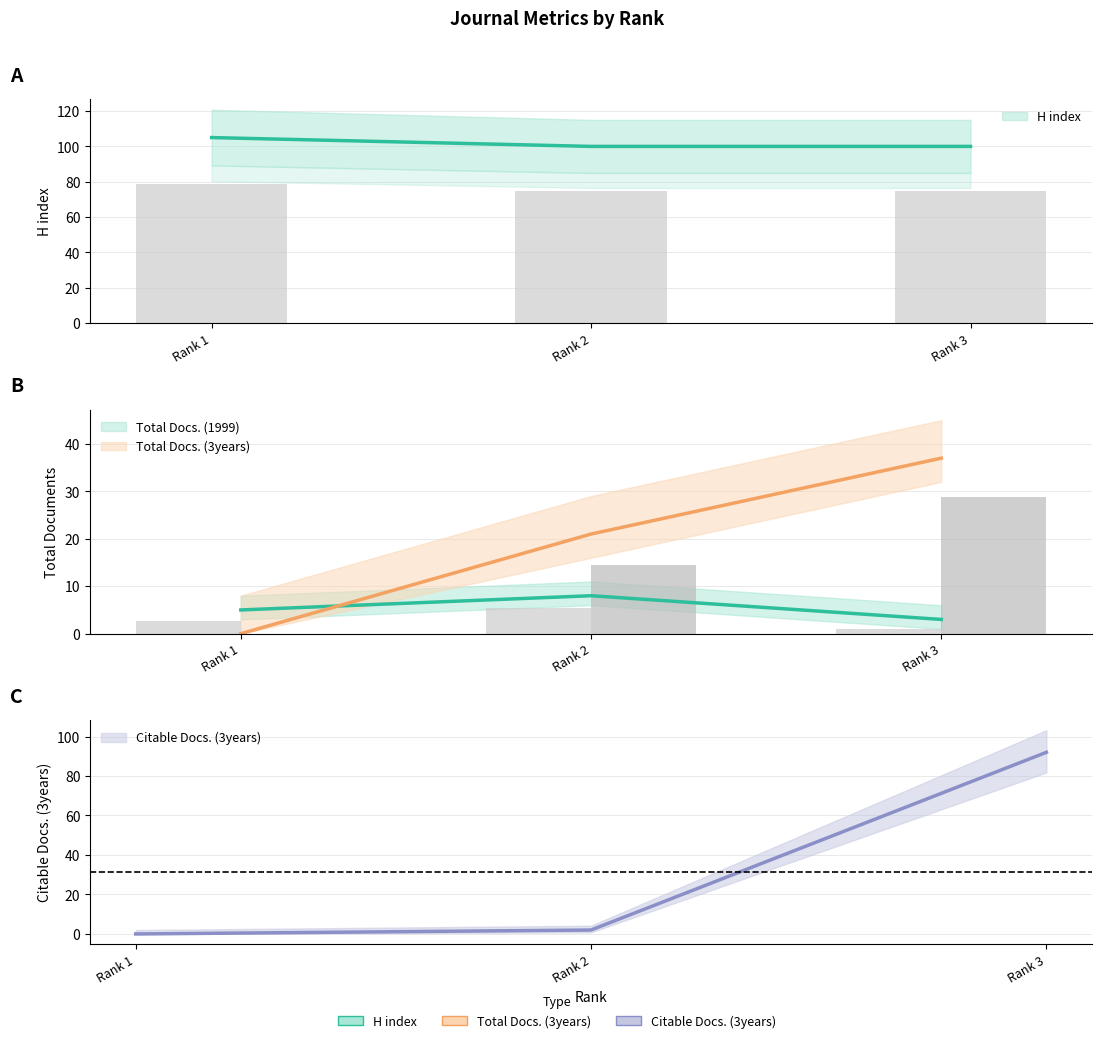

The H index series shows 100 at Rank 2. True or false?

True